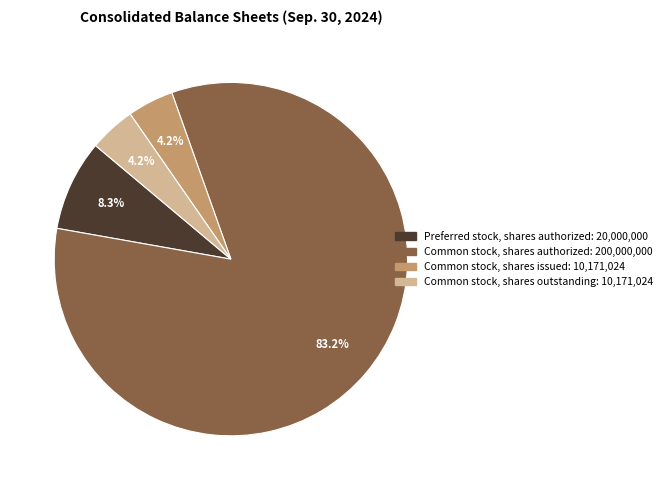

Is it true that Common stock, shares issued is 4% of the pie?

True